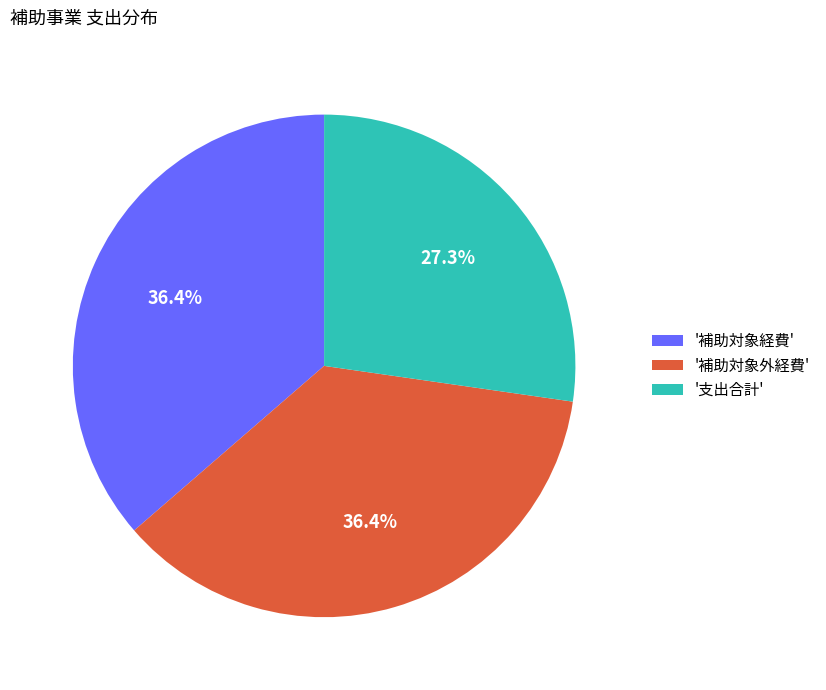

Is there any slice that represents more than half of the pie?

No